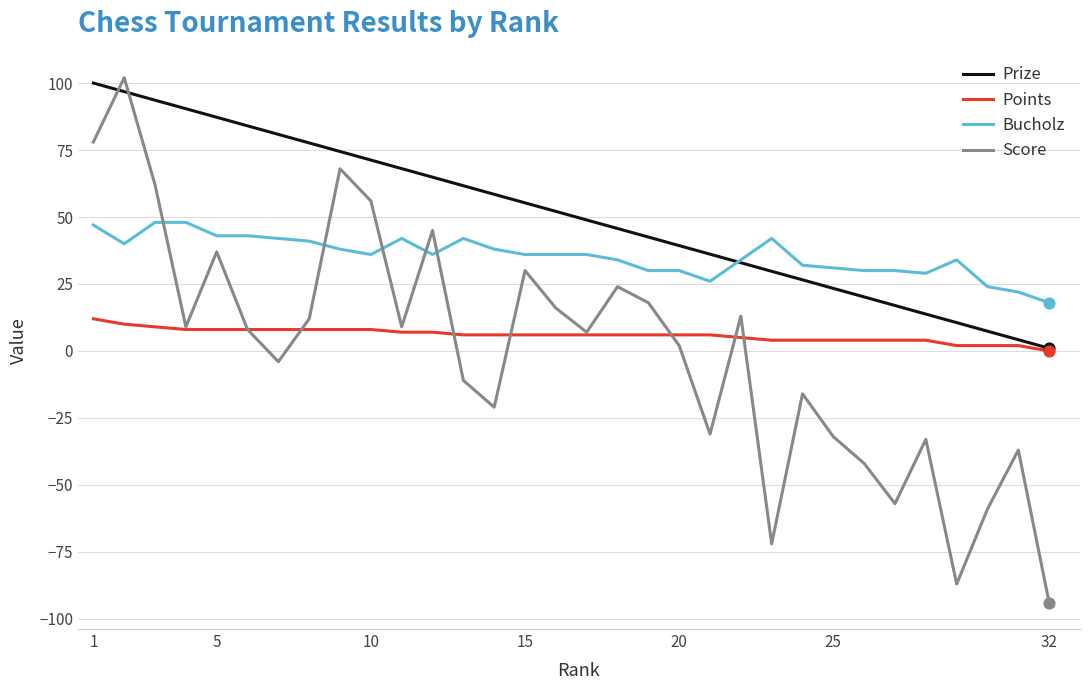

Which series has the largest total across all categories?

Prize